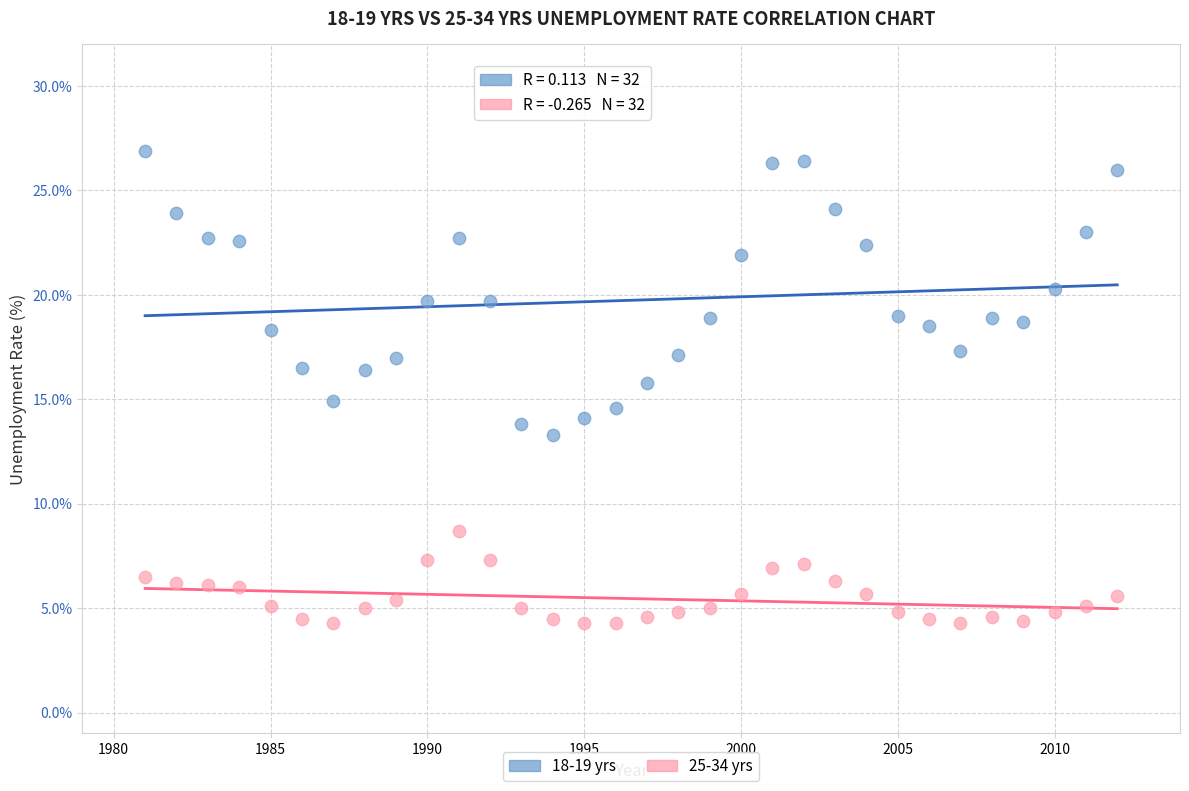

Across all data points, what is the range of Y values (max minus min)?

22.6